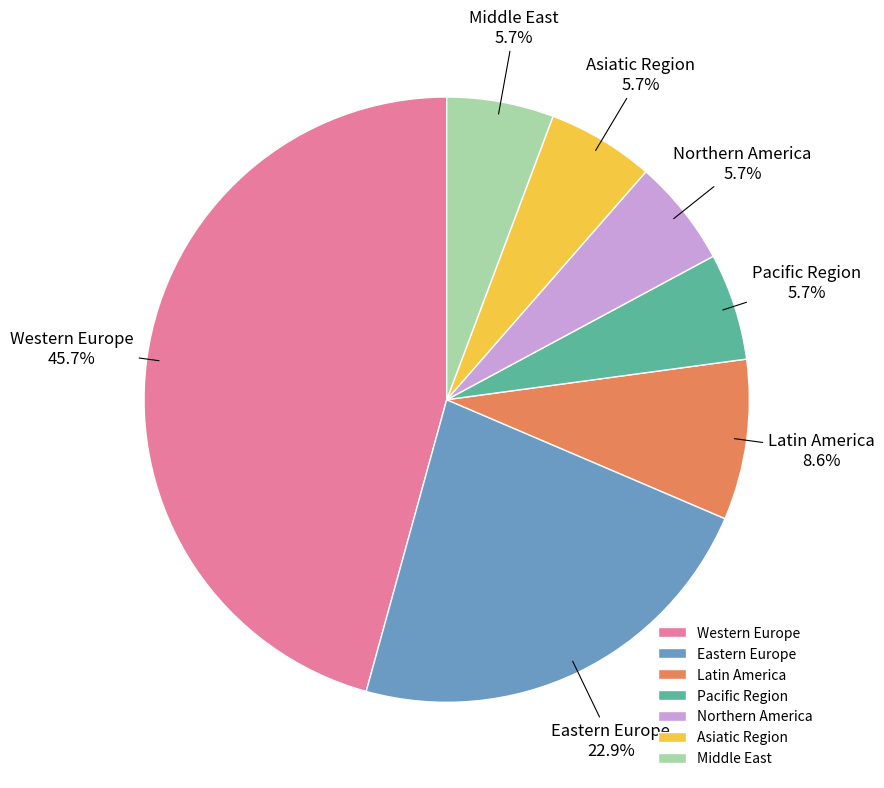

Which has a higher value, Pacific Region or Latin America?

Latin America